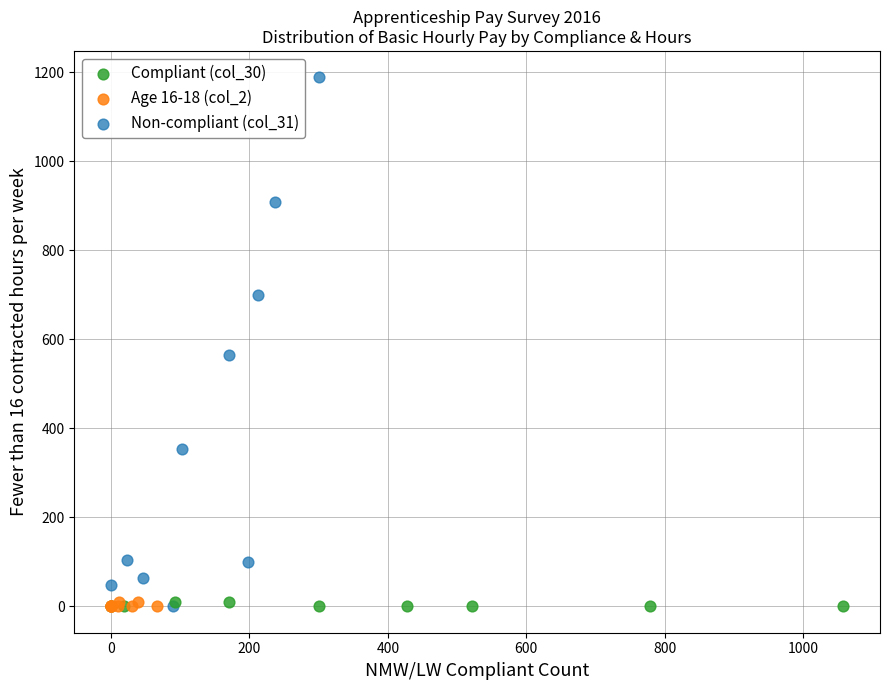

Which series contains the highest Y value?

Non-compliant (col_31)